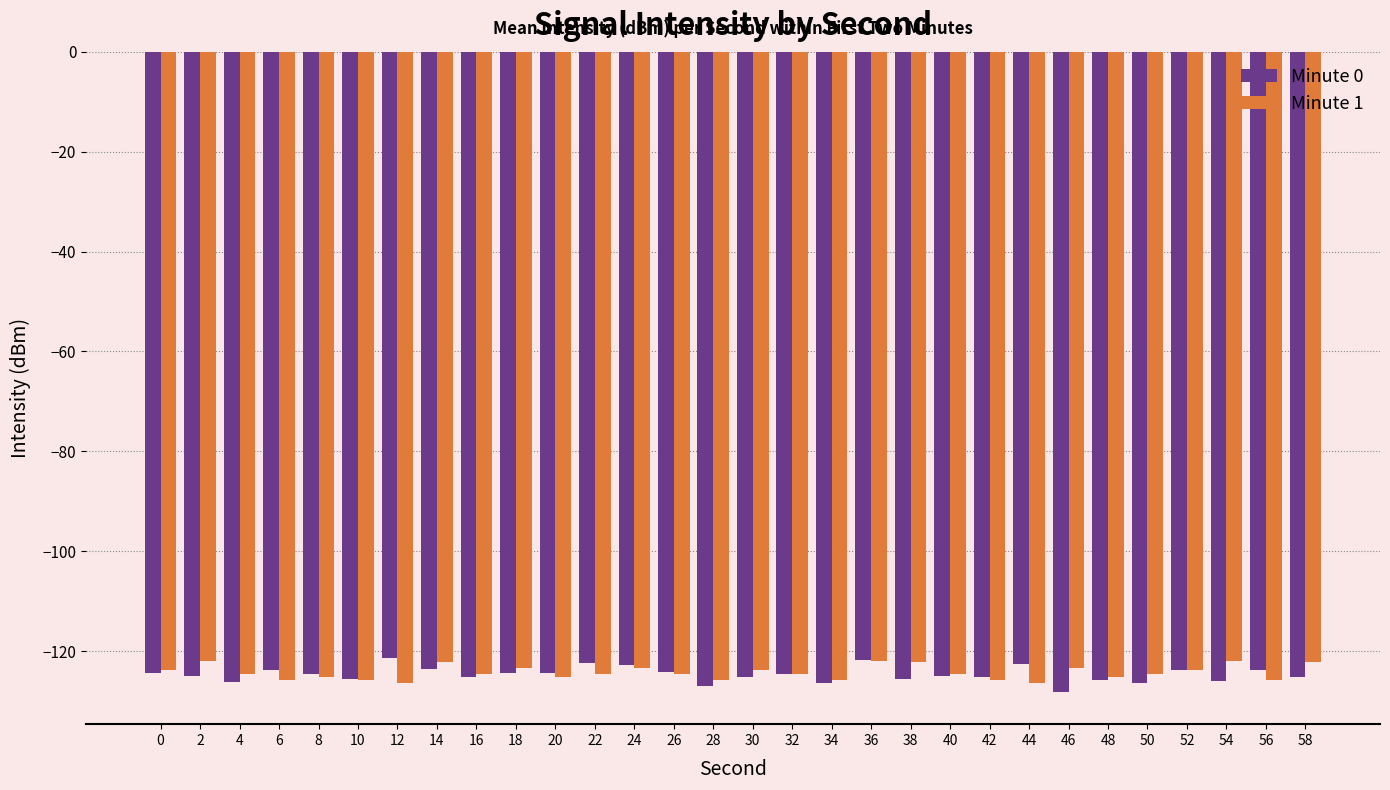

What is the value of the Minute 1 bar at the 19th from the left?

-122.0